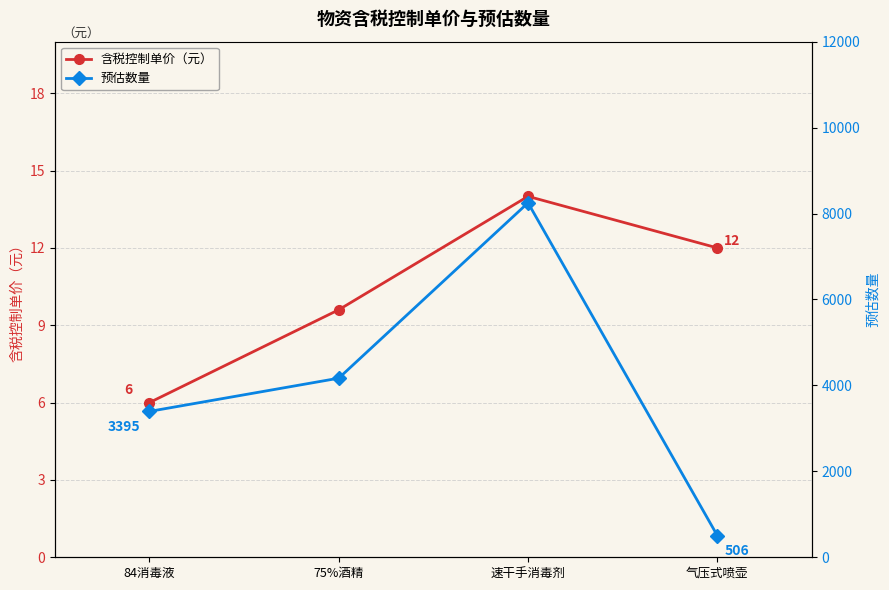

Where is 预估数量 nearest to the value 4377?

75%酒精